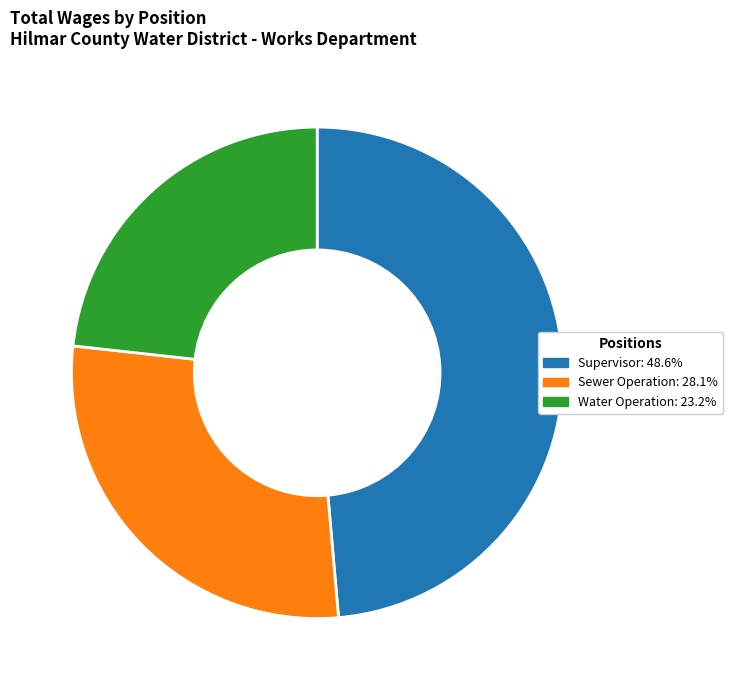

What is the largest slice in the pie chart?

Supervisor